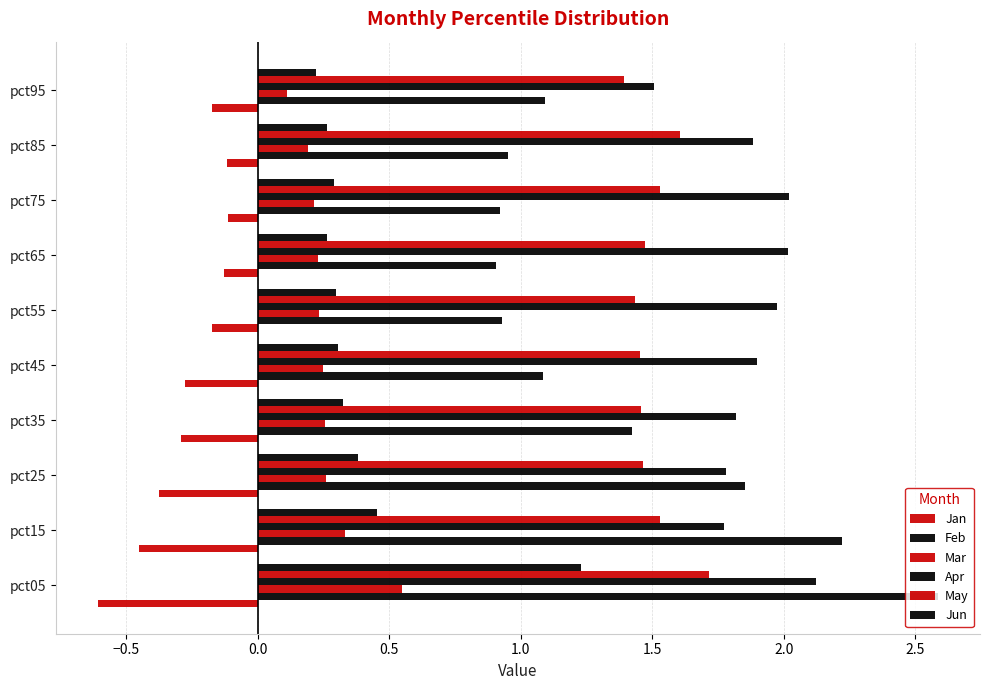

How many series are shown in this chart?

6